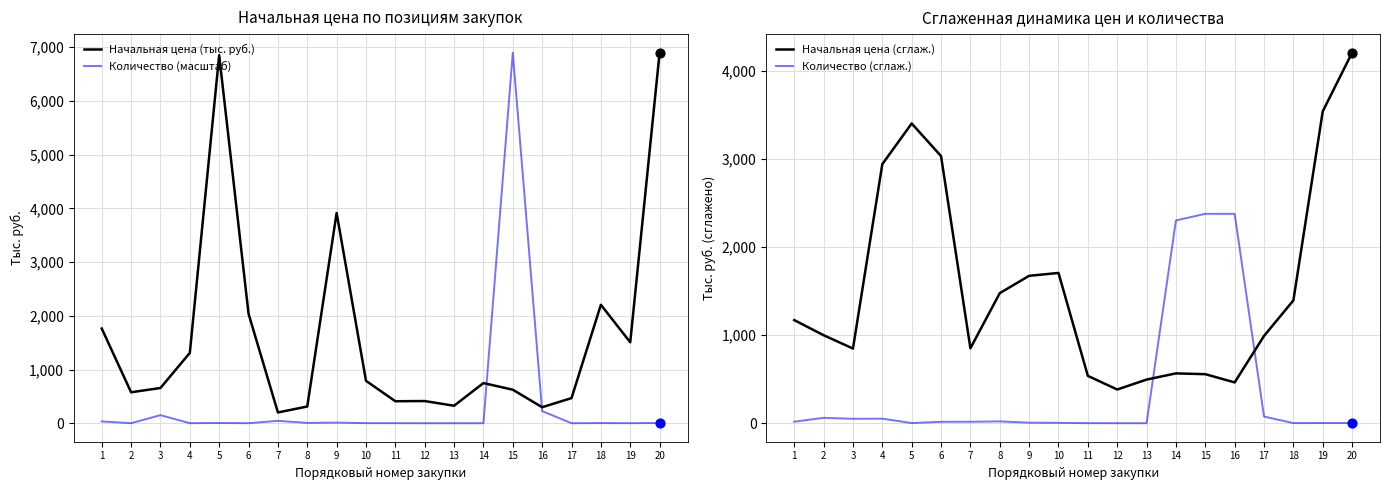

Which series has the largest Y range (max minus min)?

Количество (масштаб)